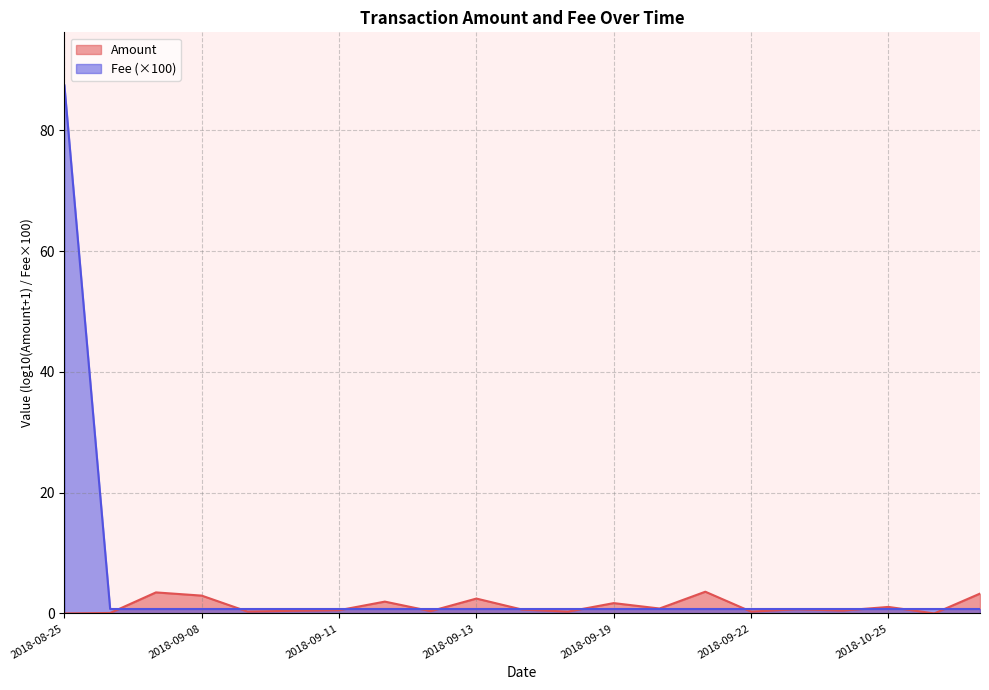

The chart shows a value of 0.2 at 2018-09-13. True or false?

False